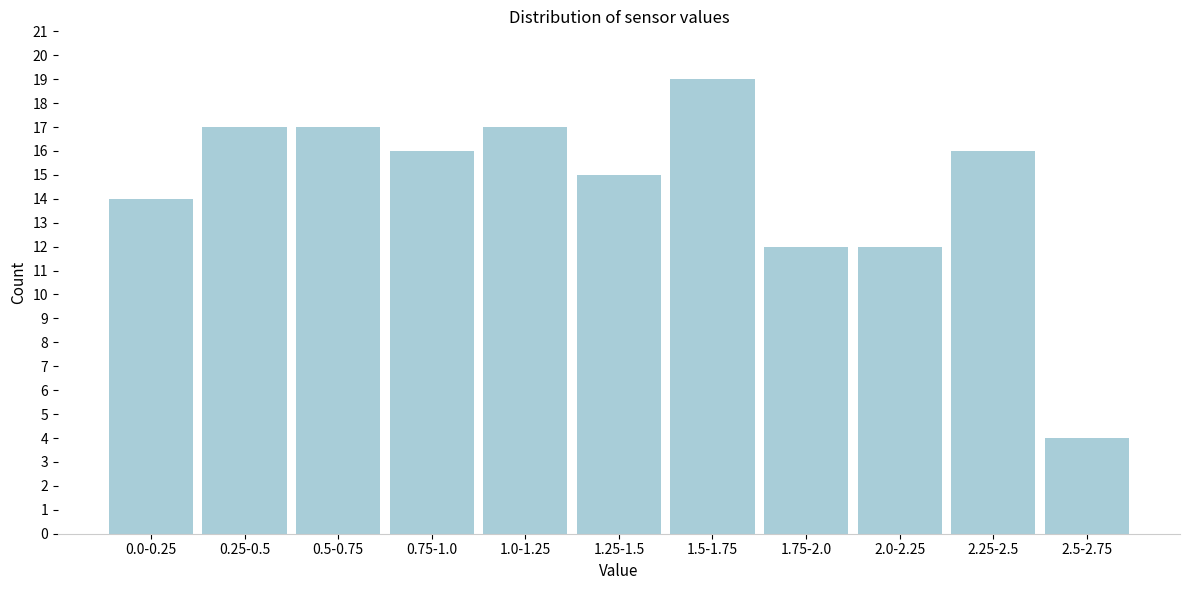

Reading left to right, extract all data points from this chart.

0.0-0.25=14	0.25-0.5=17	0.5-0.75=17	0.75-1.0=16	1.0-1.25=17	1.25-1.5=15	1.5-1.75=19	1.75-2.0=12	2.0-2.25=12	2.25-2.5=16	2.5-2.75=4